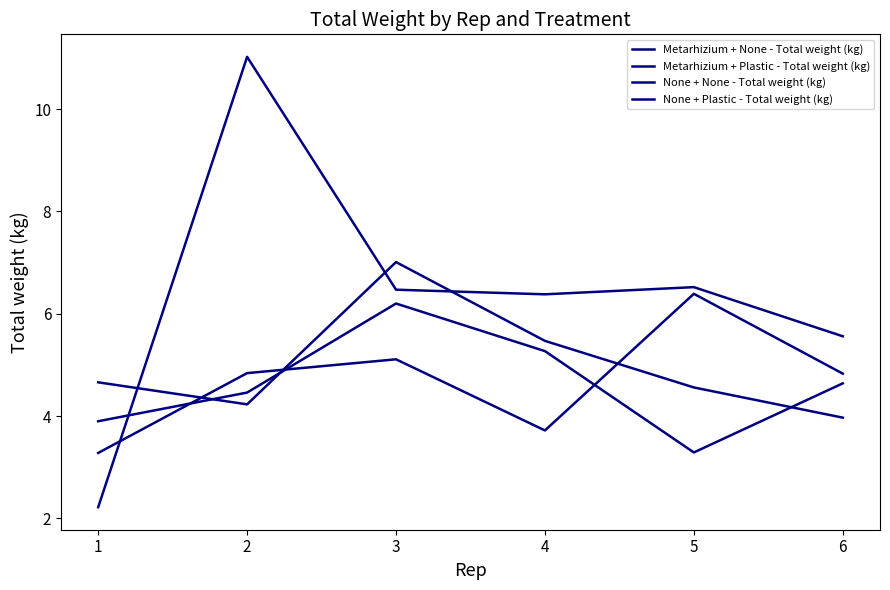

Does the chart display data point markers on the line(s)?

No